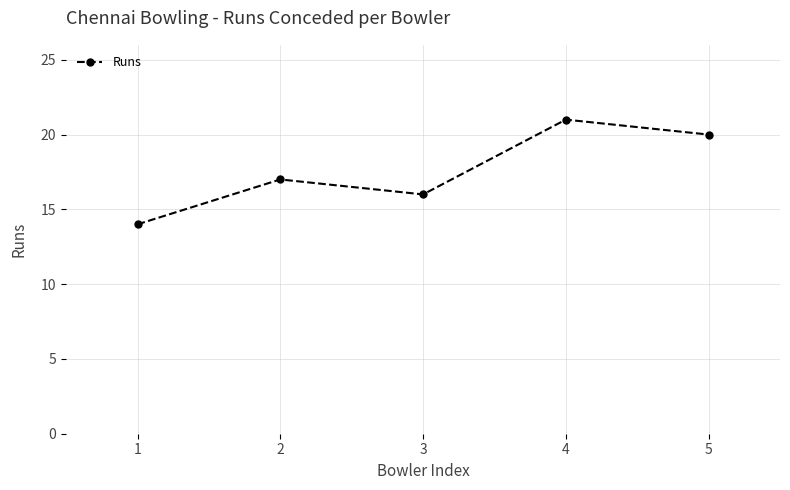

How many data points are less than 17?

2